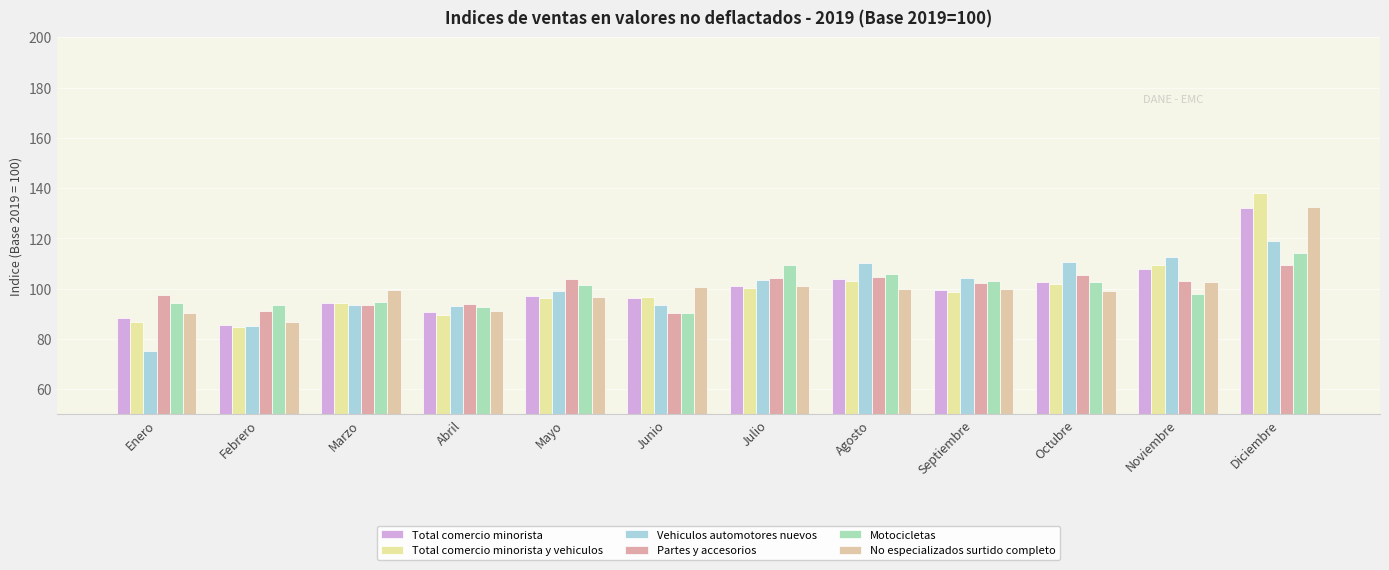

What is the average value of the Total comercio minorista y vehiculos series?

100.0